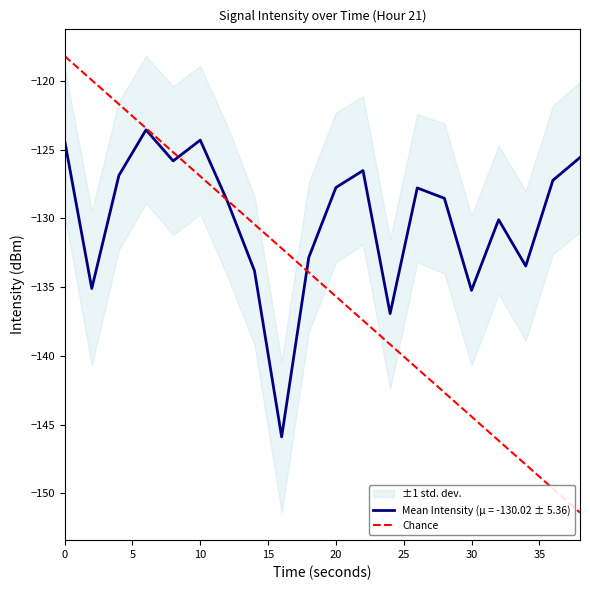

Is this an area chart (filled region under the line)?

No